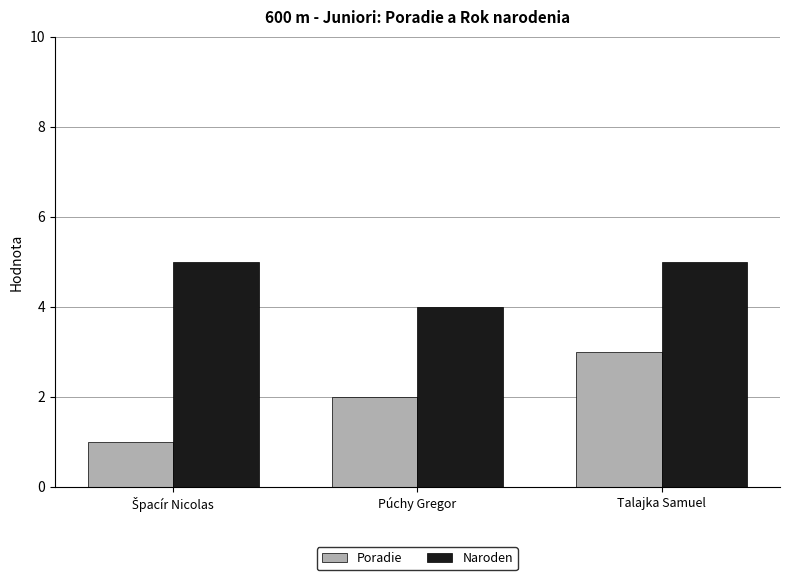

Is it true that Naroden equals 5 at Talajka Samuel?

True